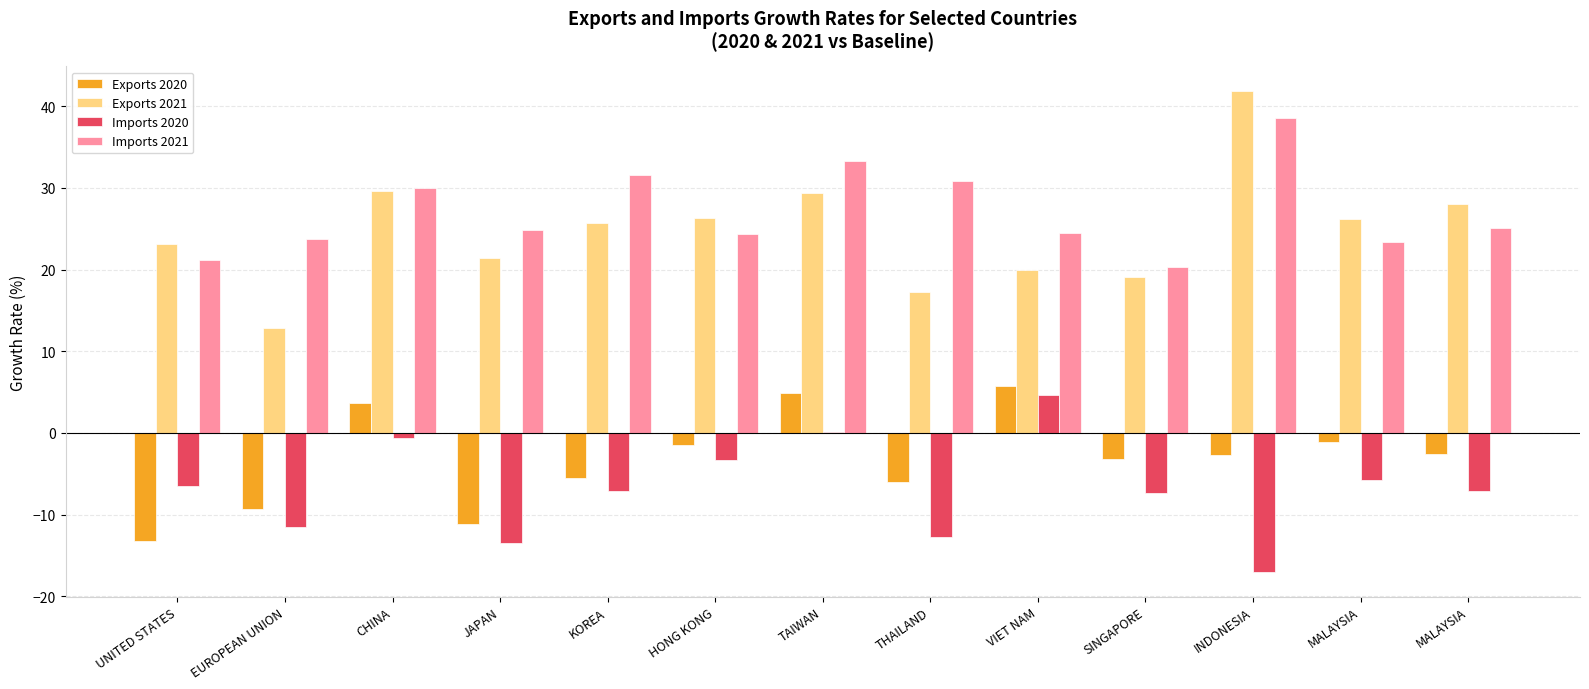

How many categories are shown in the chart?

13